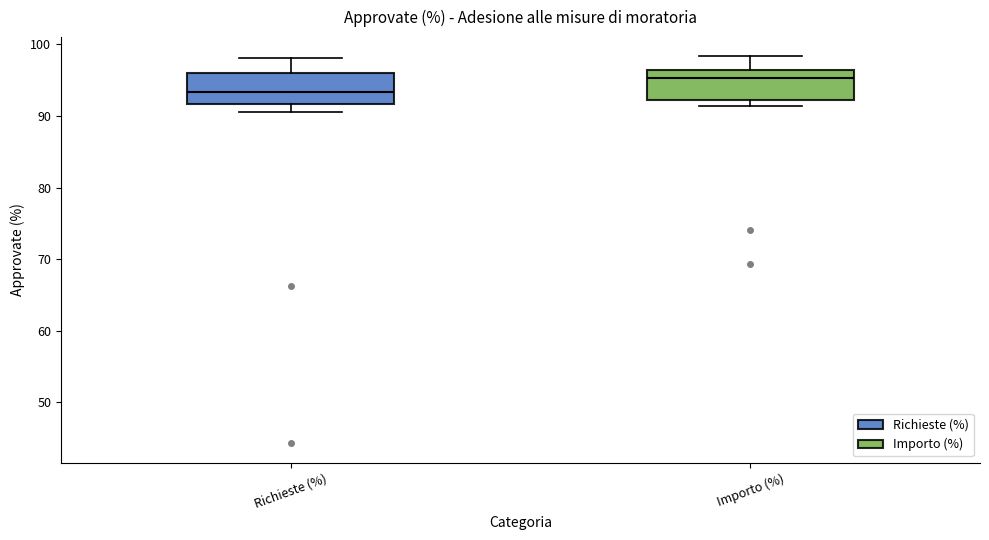

Reading left to right, transcribe this box plot: for each box, give where its median line is, the range the box spans, and where its two whiskers end, as read against the y-axis. The values are not printed on the chart, so give them approximately, as read against the axis.

Richieste (%): median 93, box 92 to 96, whiskers 91 to 98
Importo (%): median 95, box 92 to 96, whiskers 91 to 98